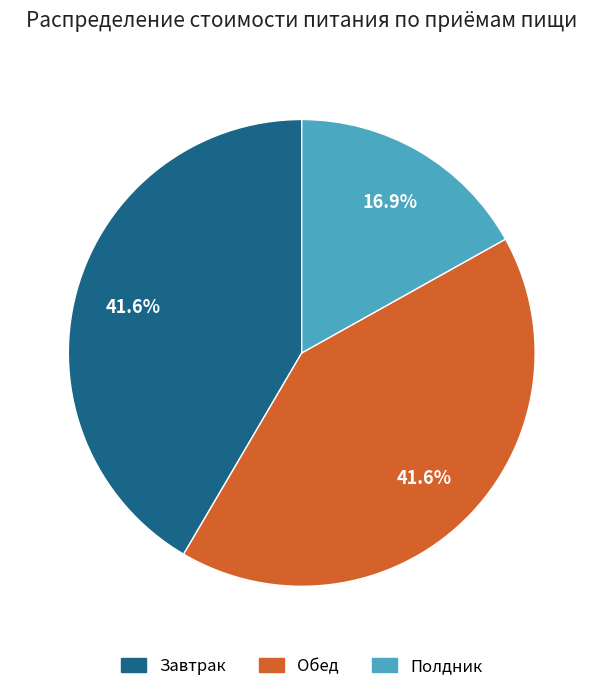

What is the smallest slice in the pie chart?

Полдник